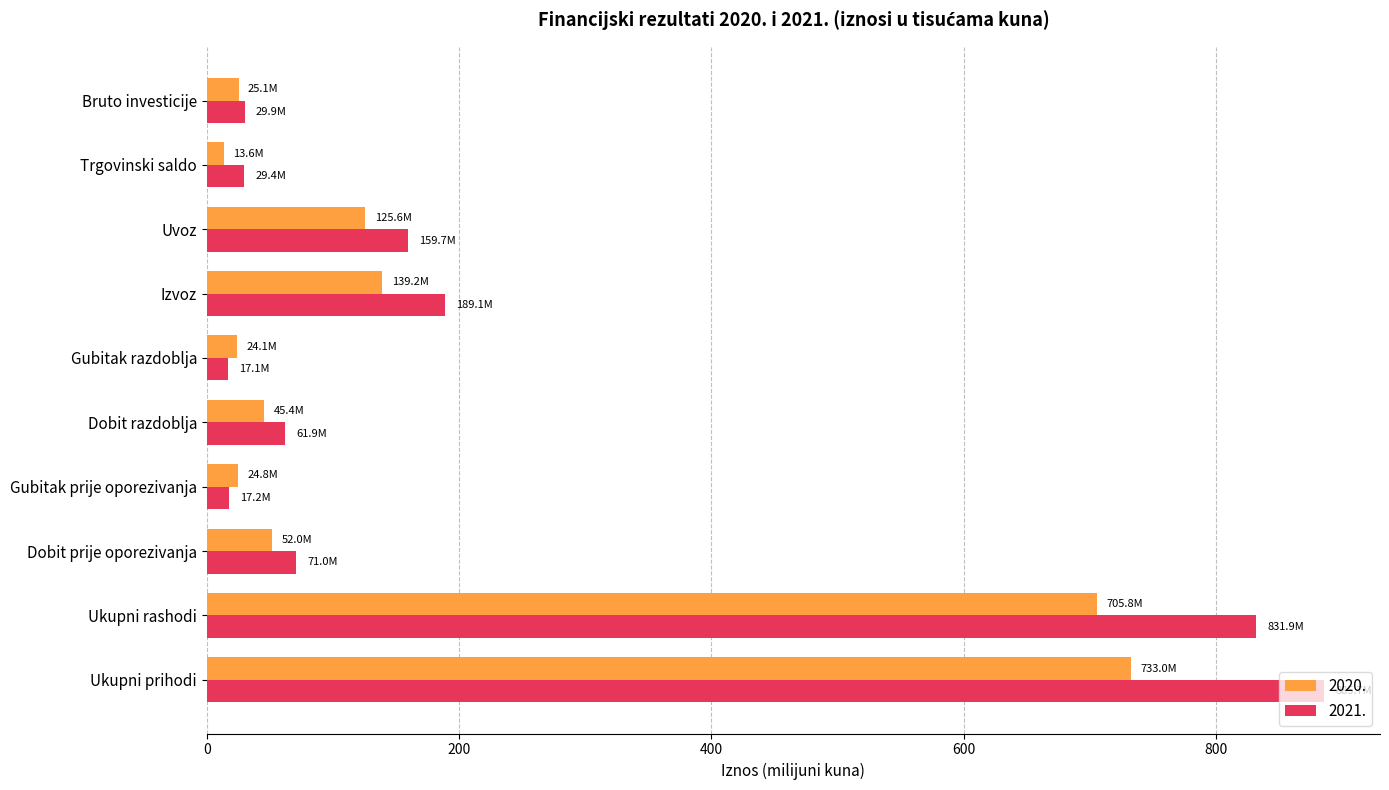

What is the difference between the maximum and second lowest values in the 2021. series?

868.5